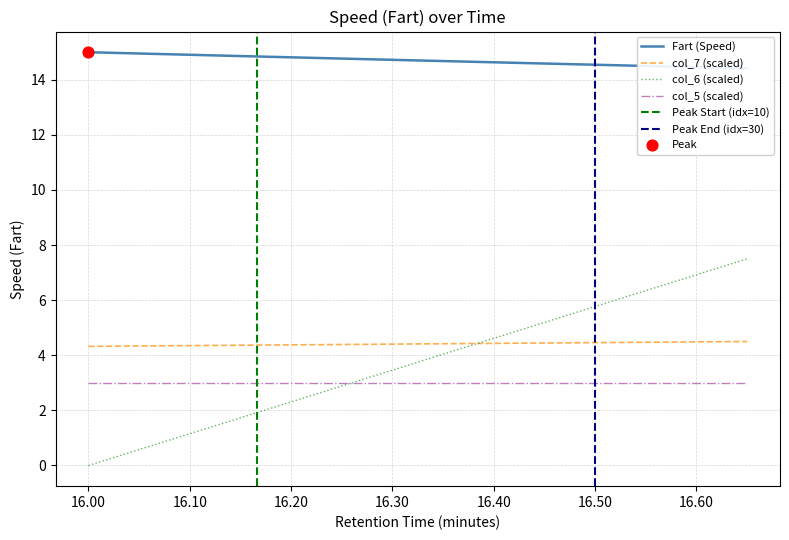

Which series contains the highest Y value?

Fart